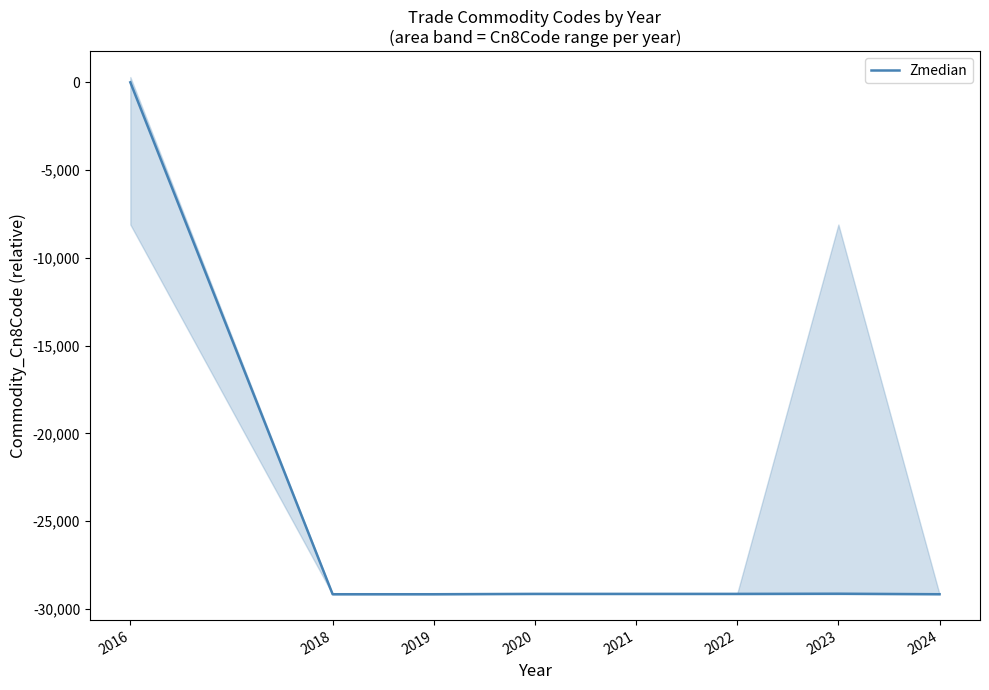

Between 2016 and 2024, which is larger?

2016